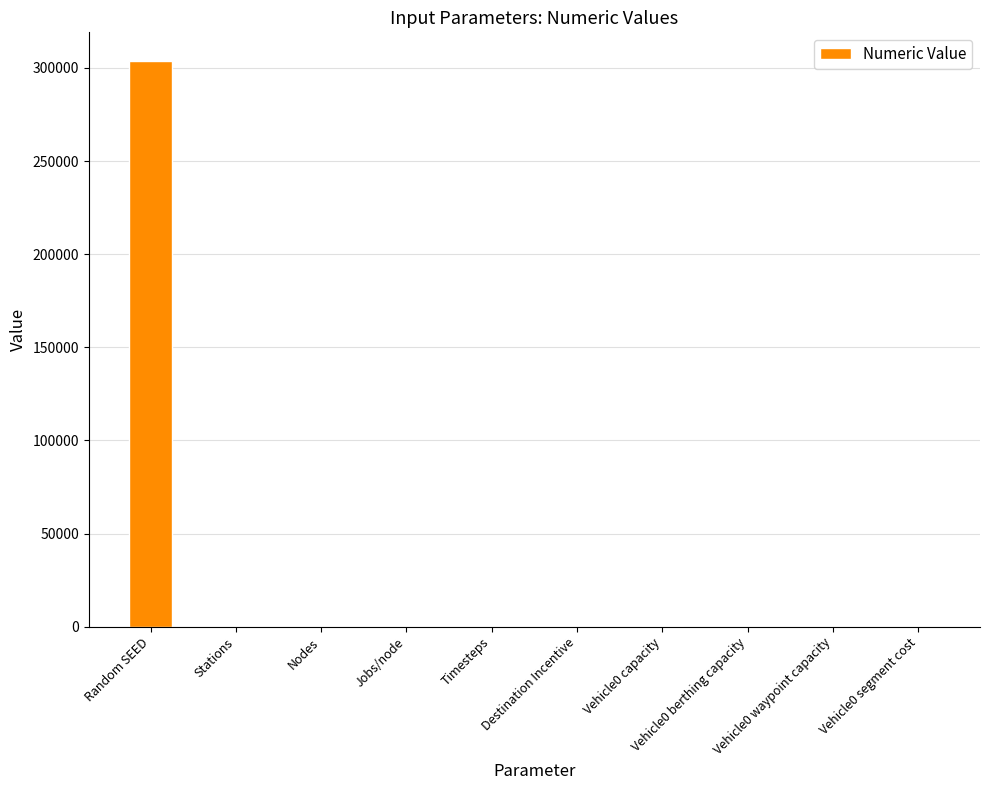

What is the greatest value displayed?

303952.0